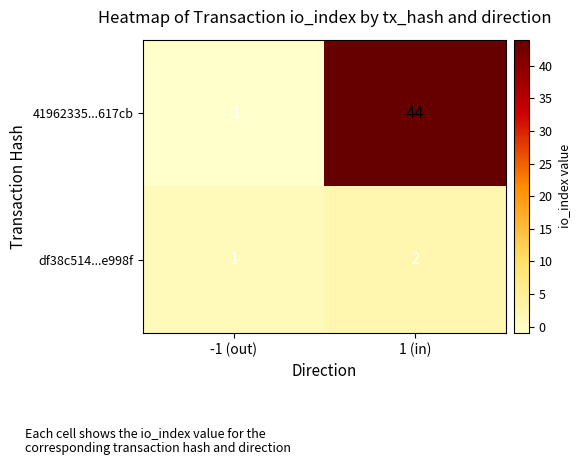

Which category has the lowest value across all series?

-1 (out)